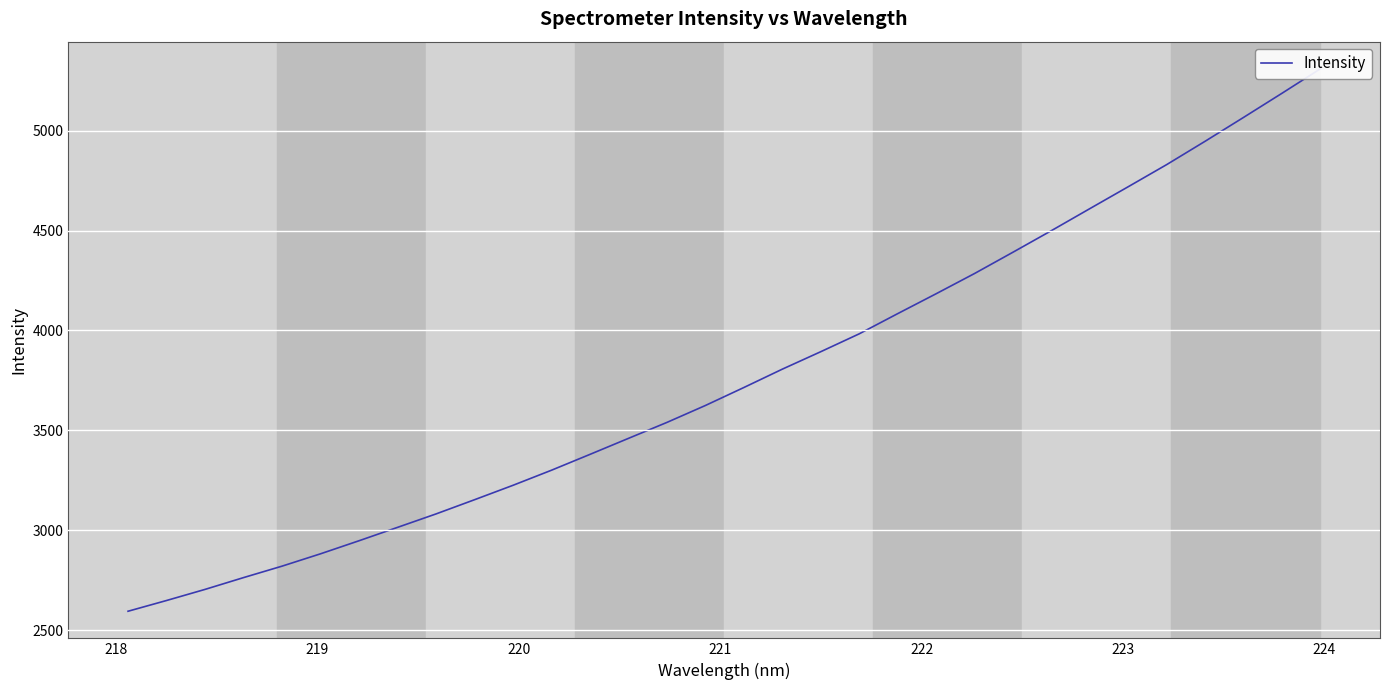

Reading left to right, transcribe all the data shown in this chart.

2594.1	2647.8	2703.5	2762.5	2819.9	2881.7	2947.1	3014.1	3081.4	3152.5	3224.7	3300.2	3379.5	3459.7	3539.6	3624.3	3714.3	3806.2	3893.7	3983.1	4084.2	4183.8	4285.3	4391.9	4499.9	4610.1	4720.0	4830.7	4947.5	5066.9	5187.7	5310.4